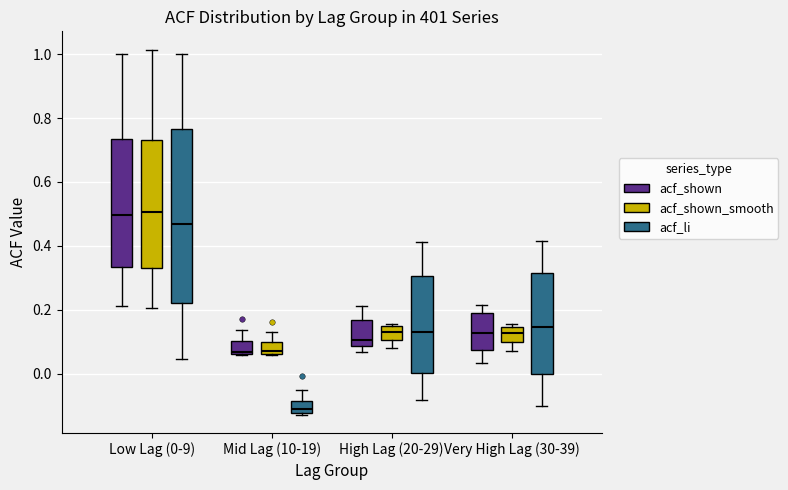

Which box is the tallest, from its lower edge to its upper edge?

Low Lag (0-9) (acf_li)